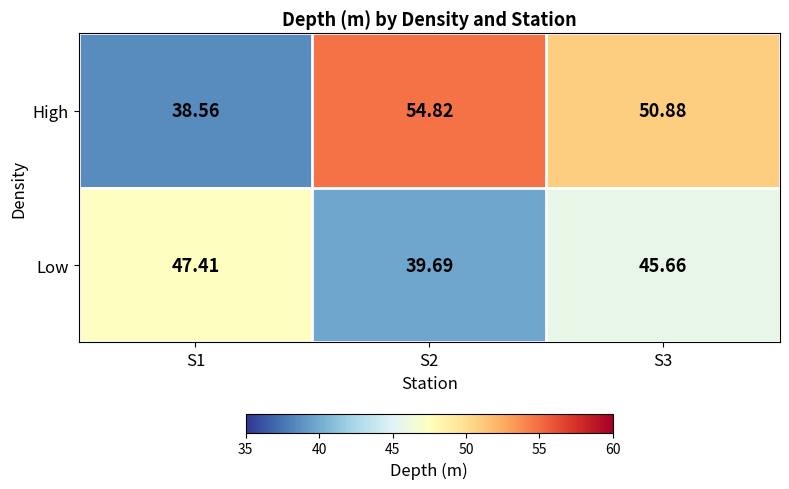

List the series in order of their overall mean, lowest first.

Low, High